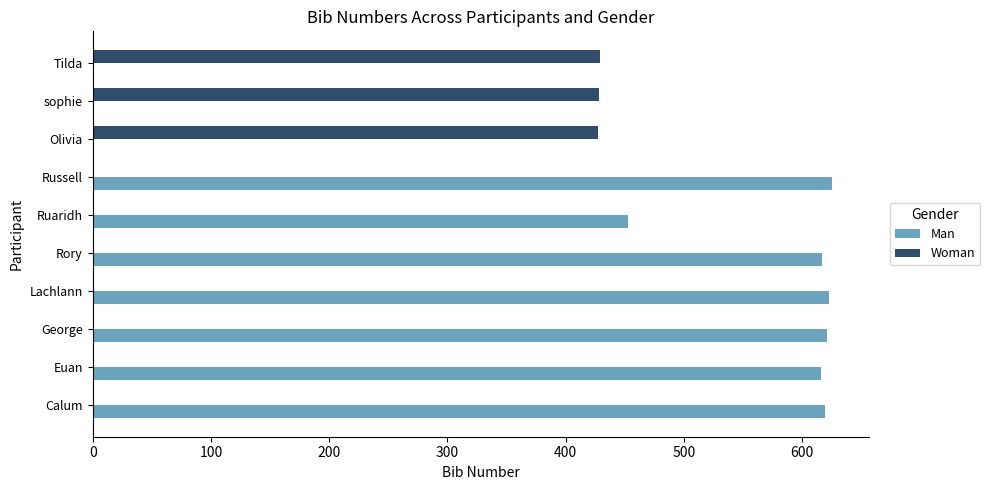

What is the sum of all Man values?

4174